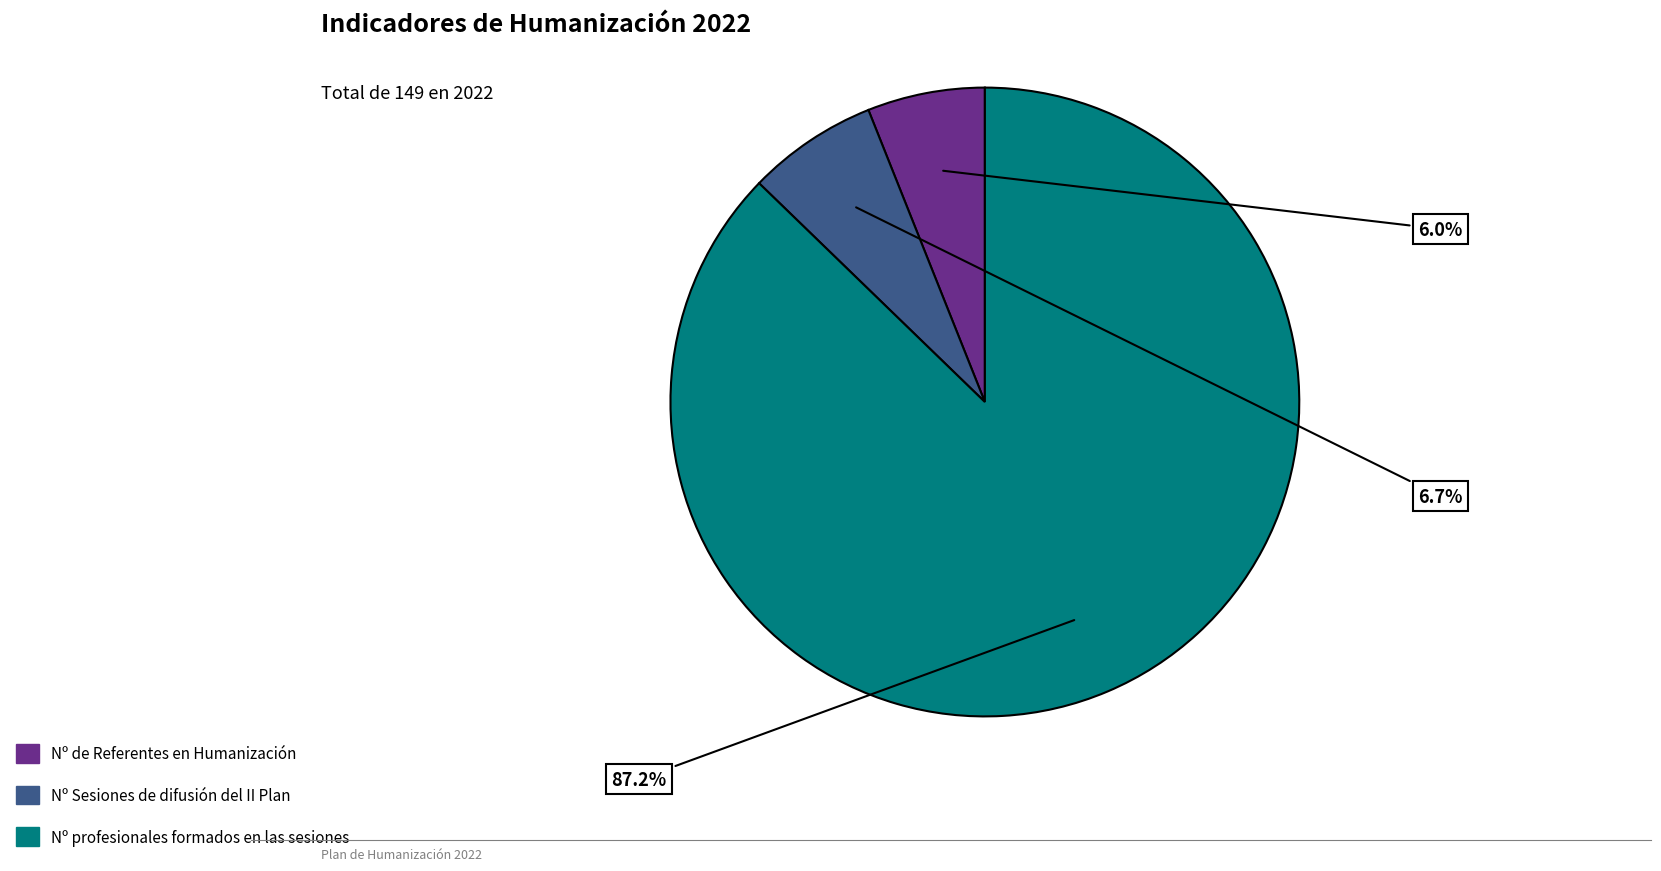

Rank the categories by value from lowest to highest.

Nº de Referentes en Humanización, Nº Sesiones de difusión del II Plan, Nº profesionales formados en las sesiones